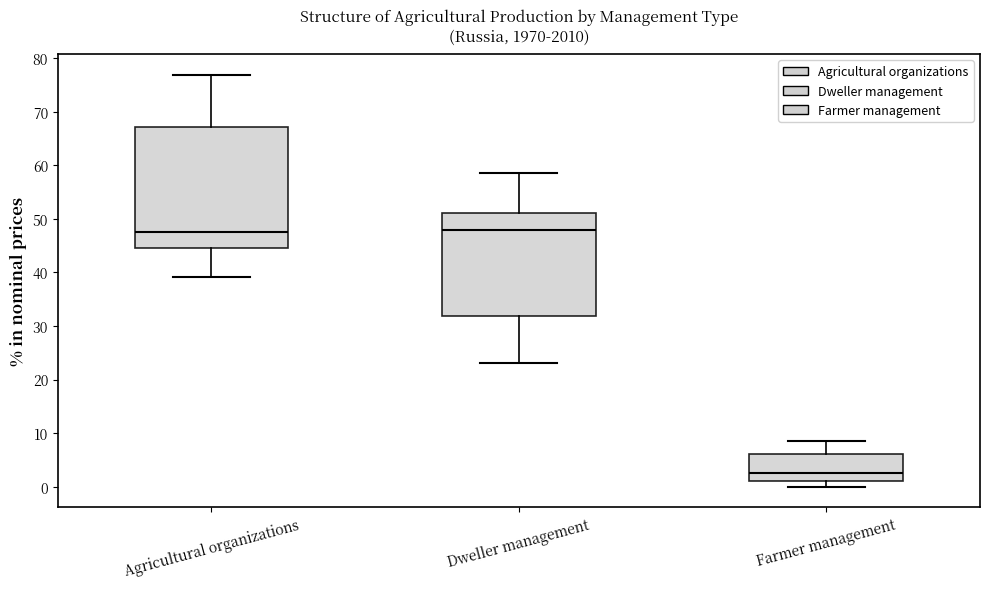

Comparing the boxes themselves (not the whiskers), which one is the tallest?

Agricultural organizations